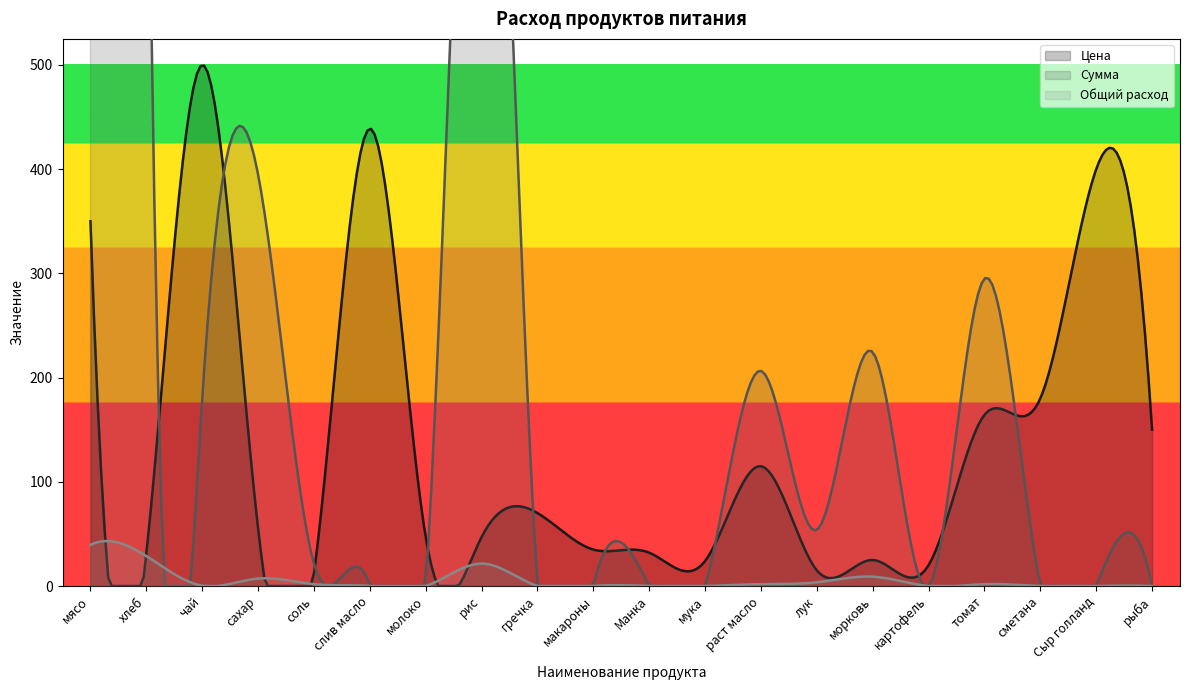

What is the difference between the highest and lowest values at лук?

50.3